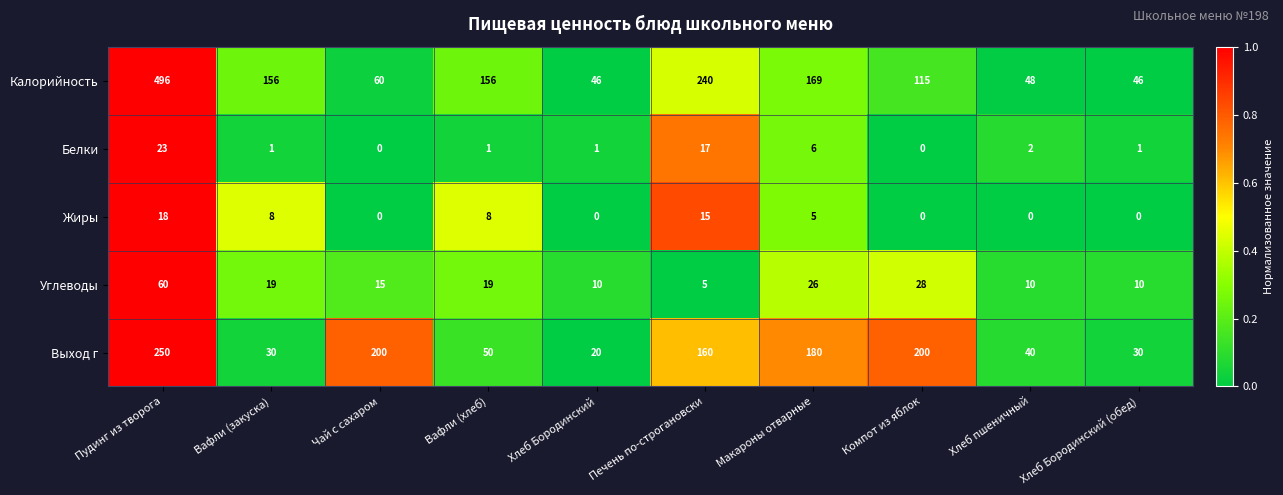

What is the average value of the Белки series?

5